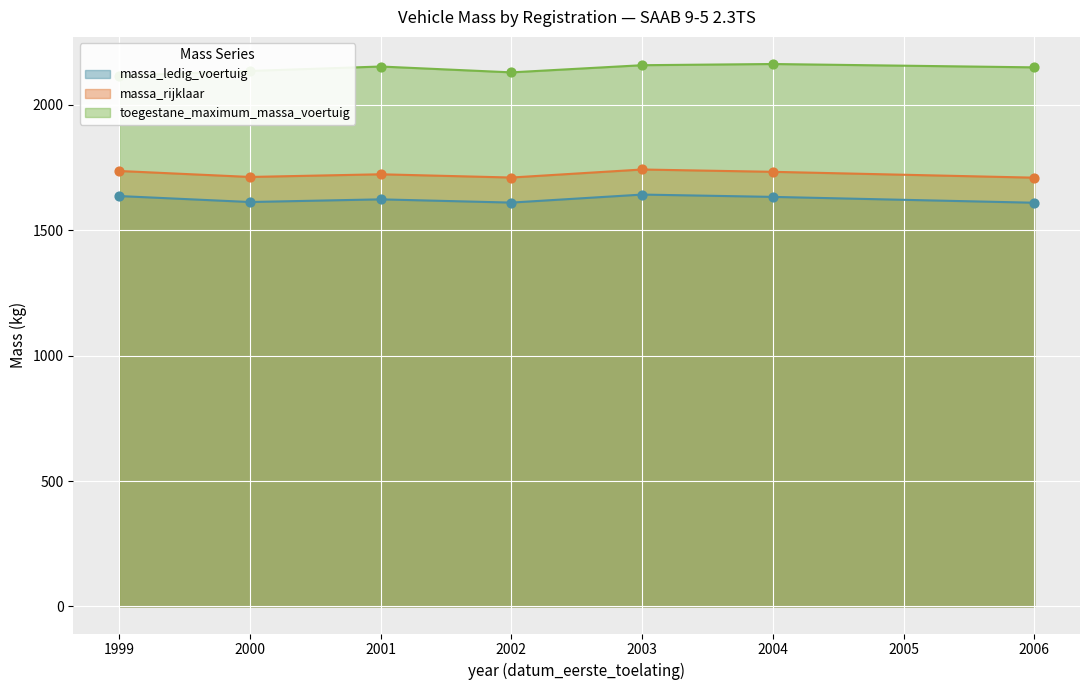

Which series has the widest spread of Y values?

massa_ledig_voertuig